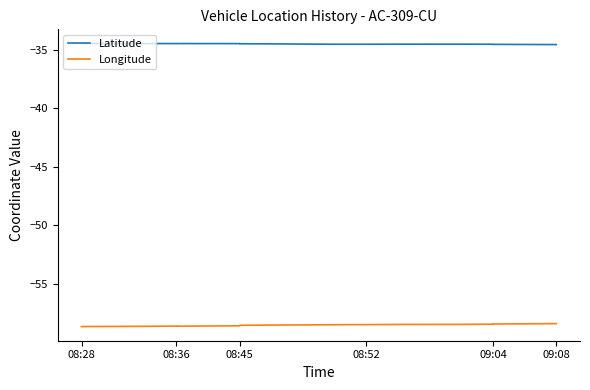

Where is the first local maximum for Latitude?

08:36